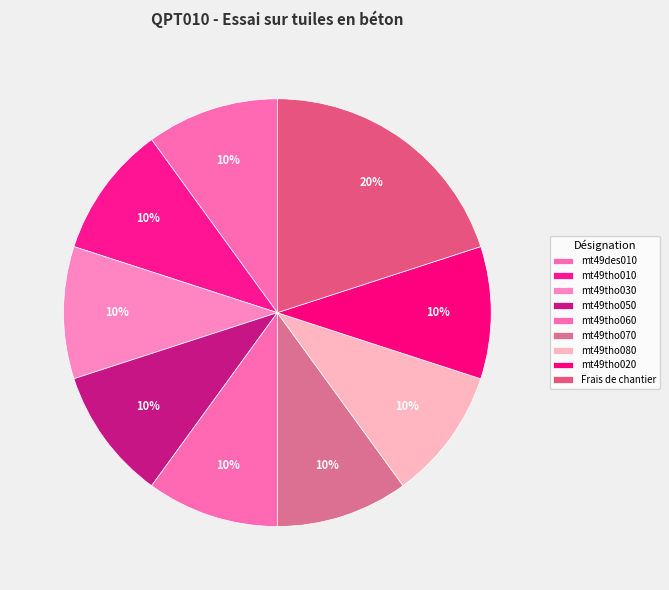

Rank the categories by value from highest to lowest.

Frais de chantier, mt49des010, mt49tho010, mt49tho030, mt49tho050, mt49tho060, mt49tho070, mt49tho080, mt49tho020